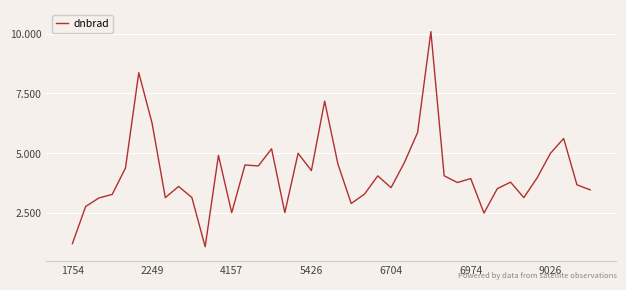

How many distinct data groups are displayed?

1